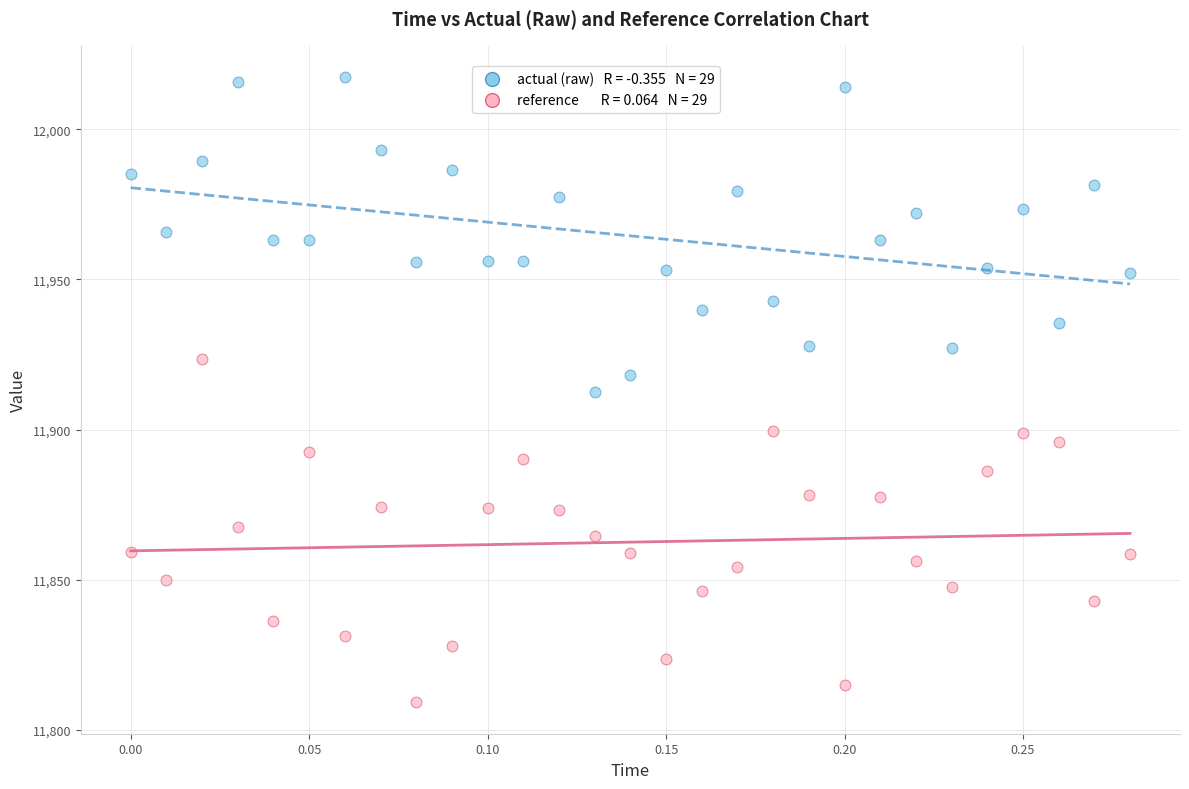

Across all data points, what is the range of Y values (max minus min)?

208.3